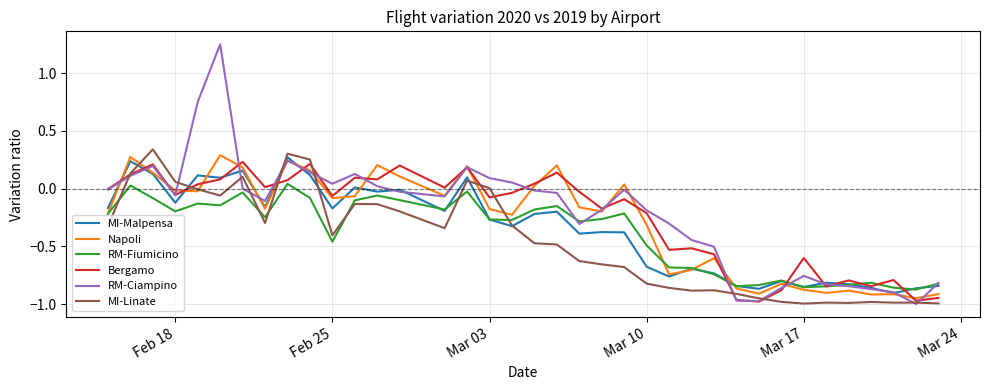

How many lines are shown in the chart?

6